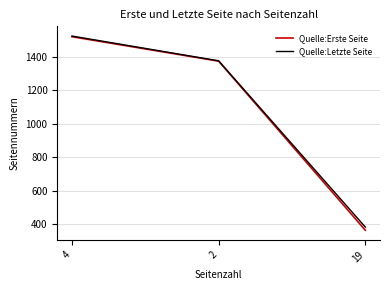

How many distinct data groups are displayed?

2